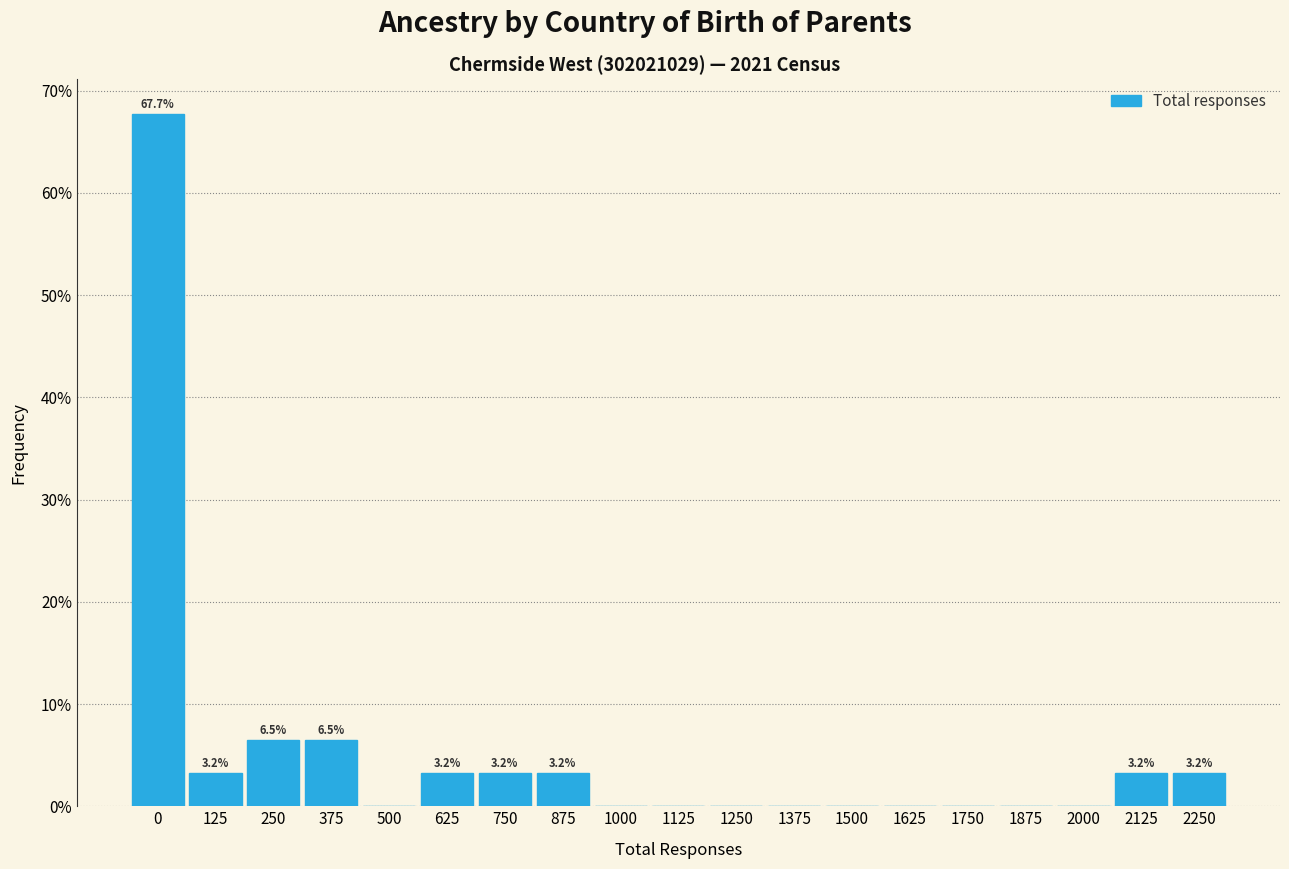

Reading left to right, extract all data points from this chart.

0=67.7	125=3.2	250=6.5	375=6.5	500=0.0	625=3.2	750=3.2	875=3.2	1000=0.0	1125=0.0	1250=0.0	1375=0.0	1500=0.0	1625=0.0	1750=0.0	1875=0.0	2000=0.0	2125=3.2	2250=3.2